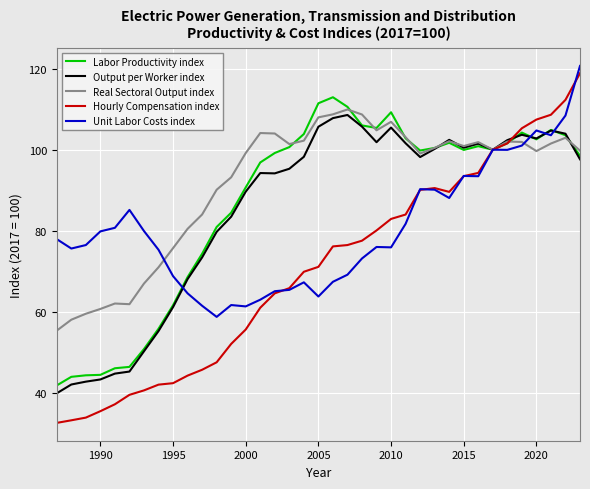

In Unit Labor Costs index, how many points are higher than both neighbors (excluding endpoints)?

8